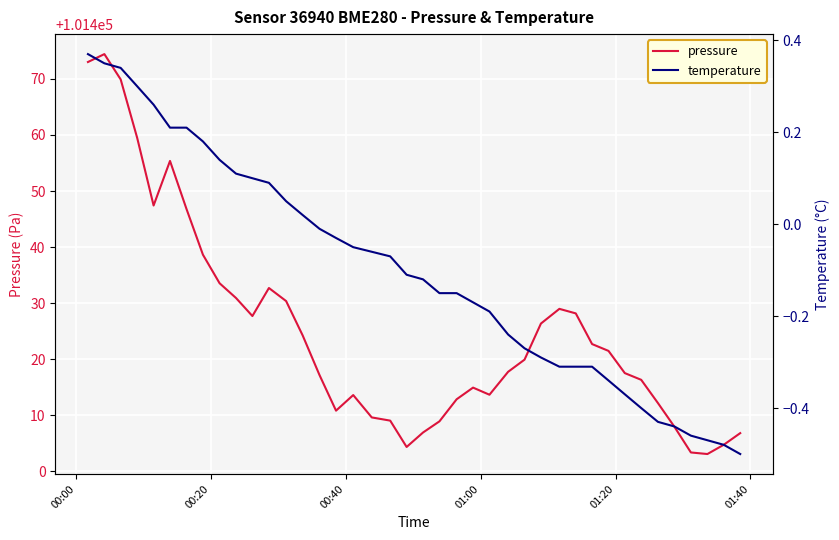

True or false: temperature and pressure intersect in this chart.

False